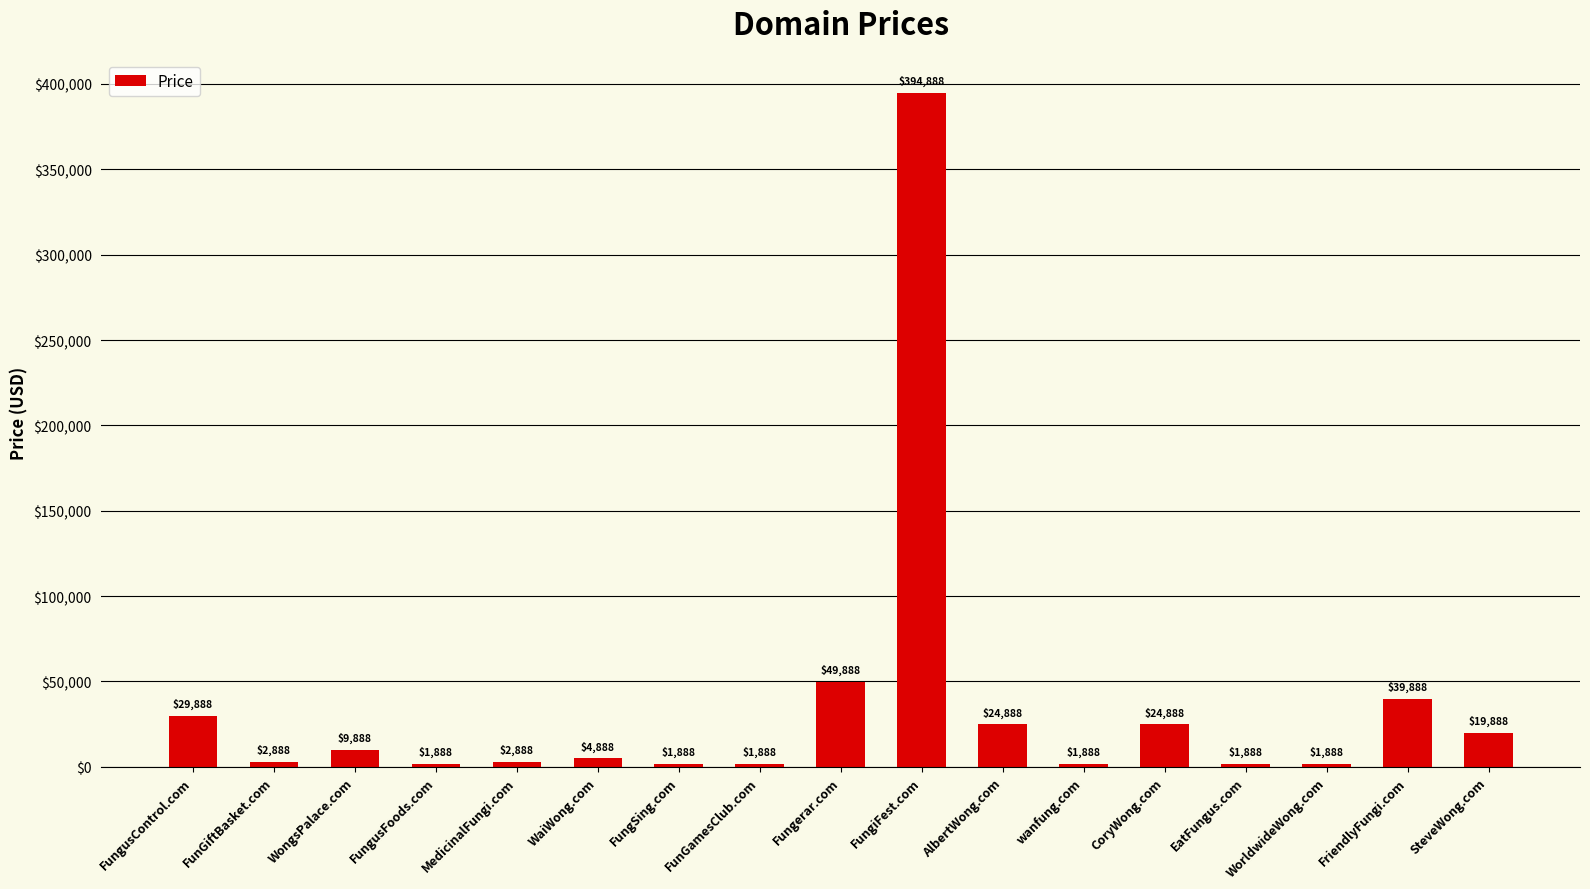

What position from the right is WorldwideWong.com?

3